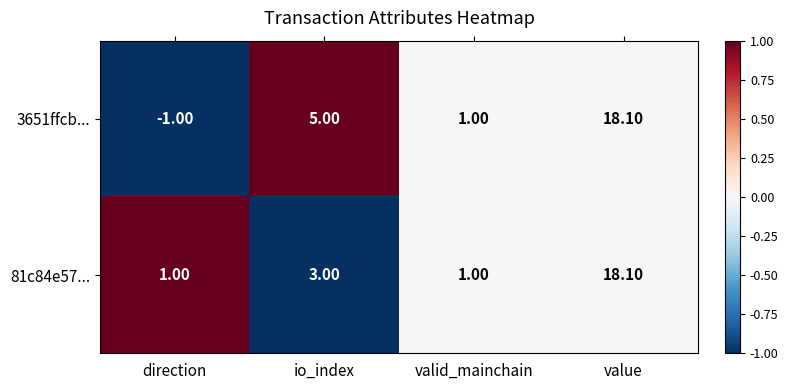

Which category has the highest value in the 3651ffcb... series?

value